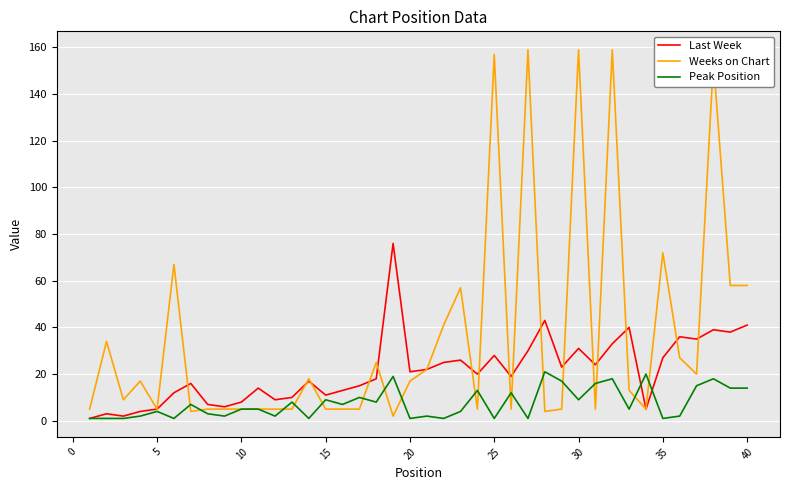

Which series has the largest total across all categories?

Weeks on Chart